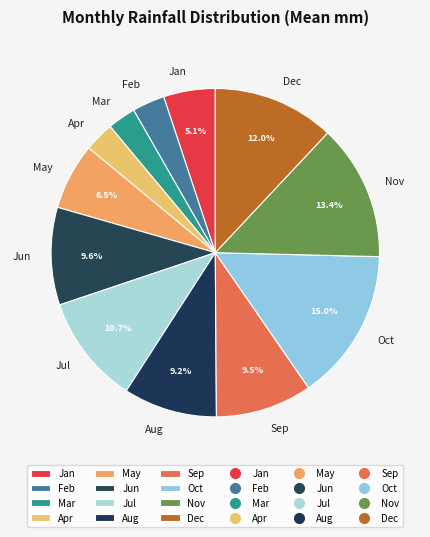

Is there any slice that represents more than half of the pie?

No